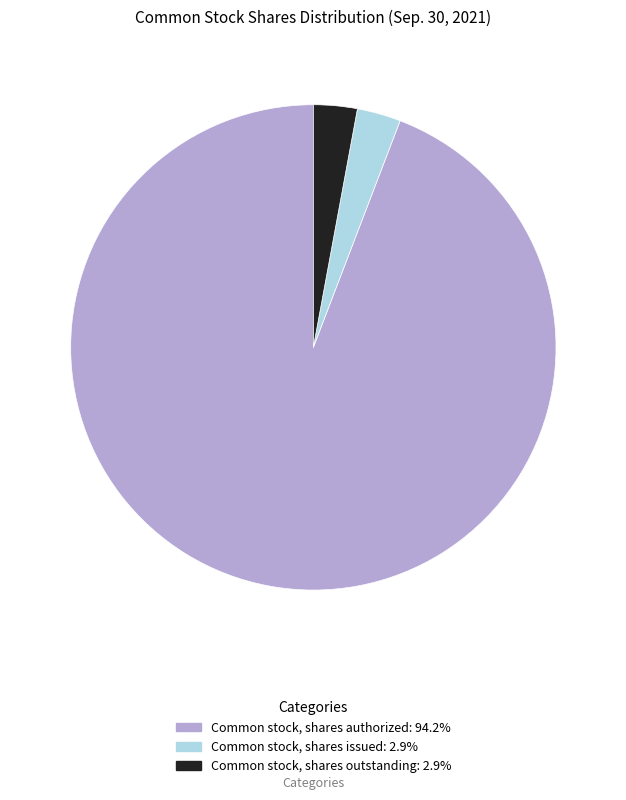

Is Common stock, shares issued the majority of the pie?

No